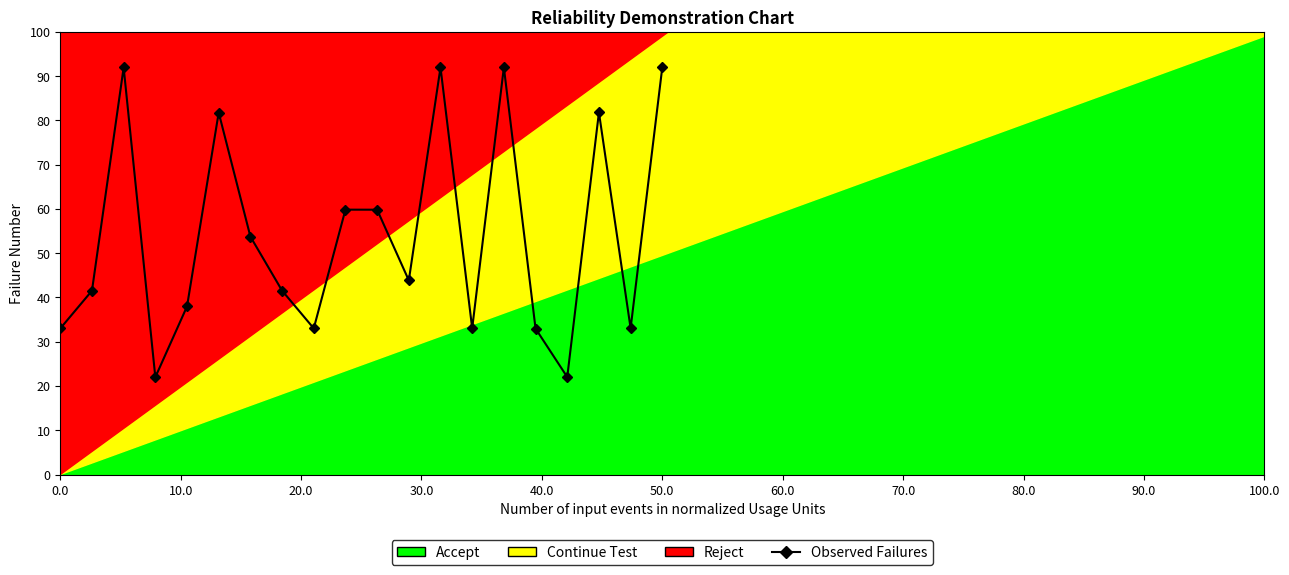

How many lines are shown in the chart?

1